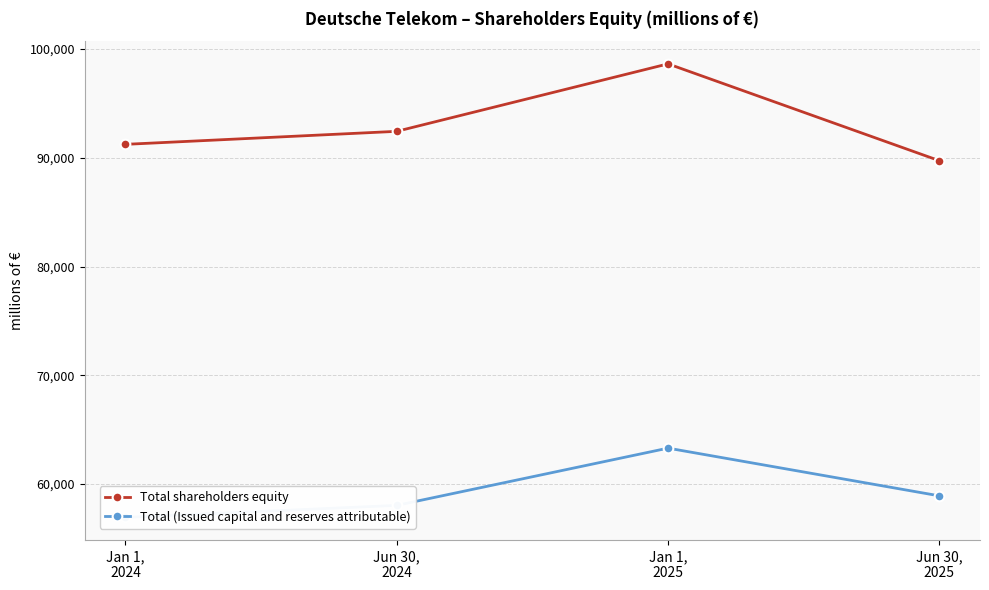

What is the total value across all series at Jun 30,
2024?

150465